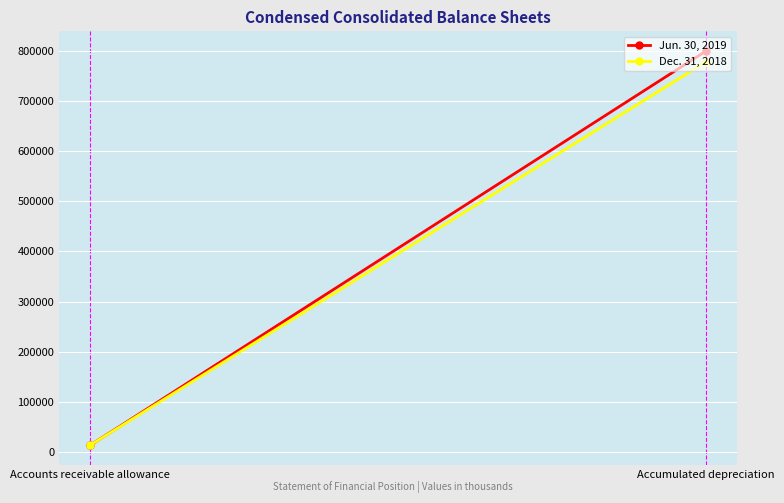

True or false: Dec. 31, 2018 has a value of 12827 at Accounts receivable allowance.

True